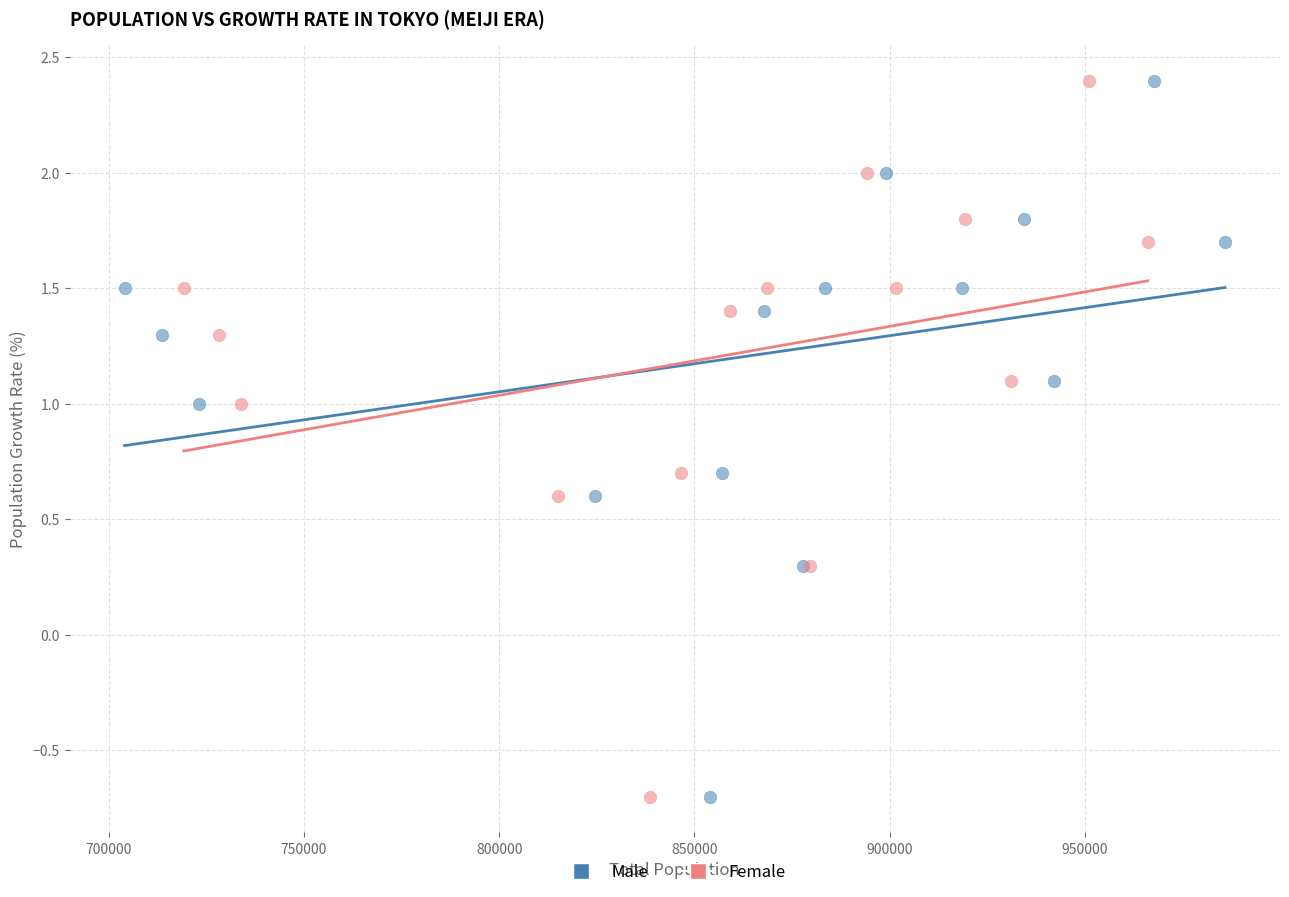

What are all the series names shown in the legend?

Male, Female